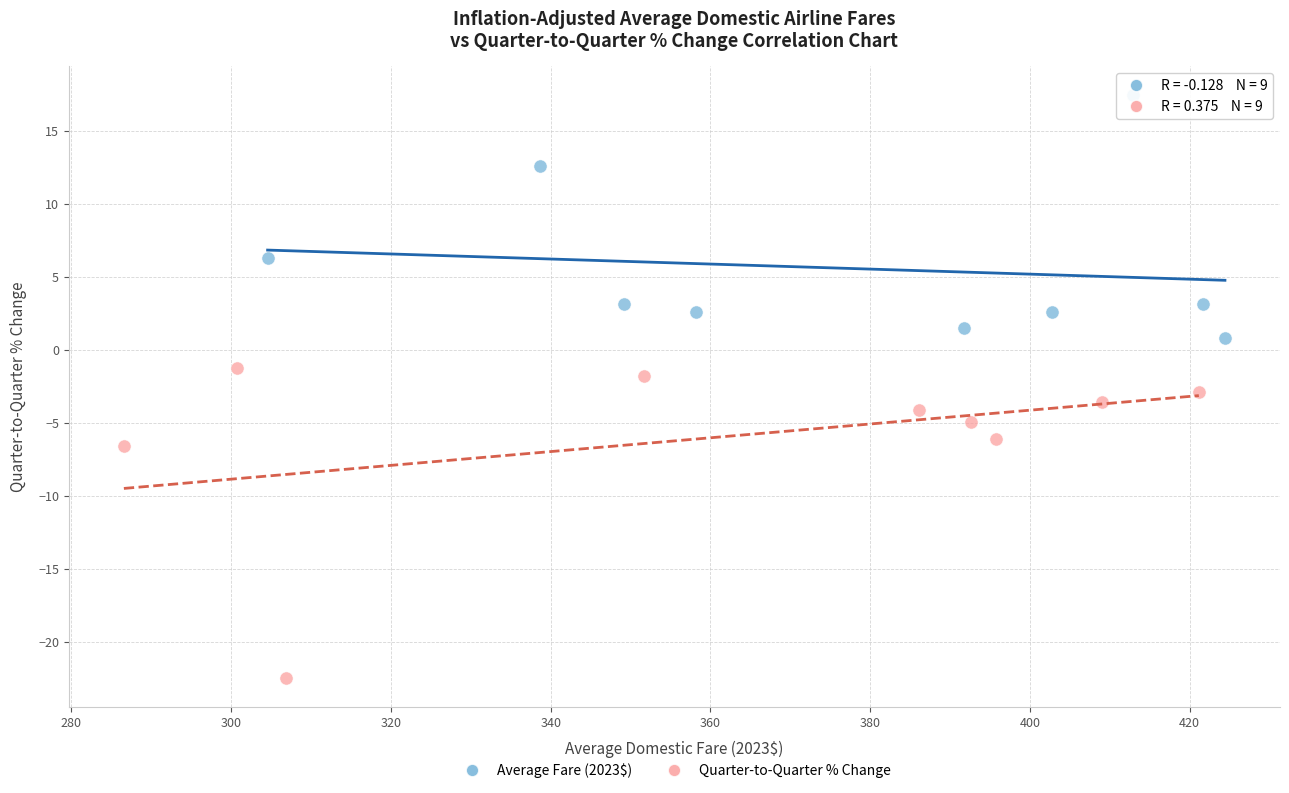

Which series contains the lowest Y value?

Quarter-to-Quarter % Change